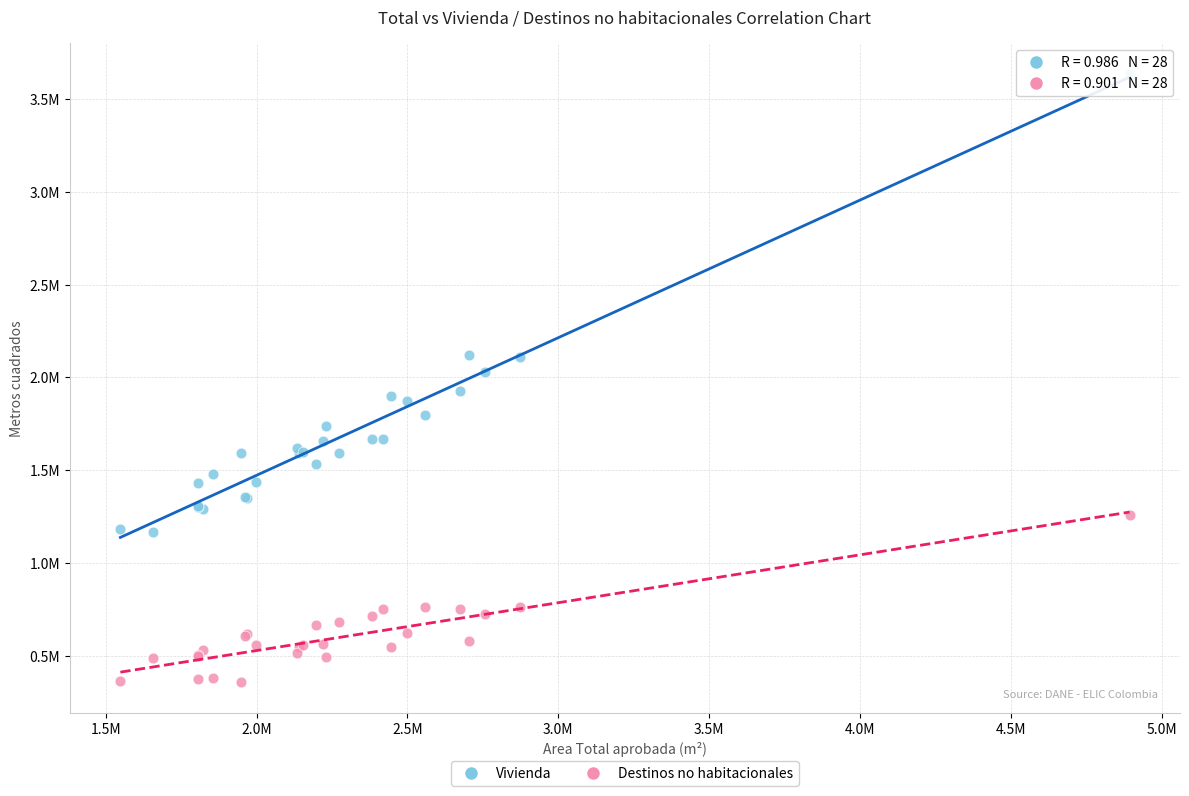

What are all the series names shown in the legend?

Vivienda, Destinos no habitacionales